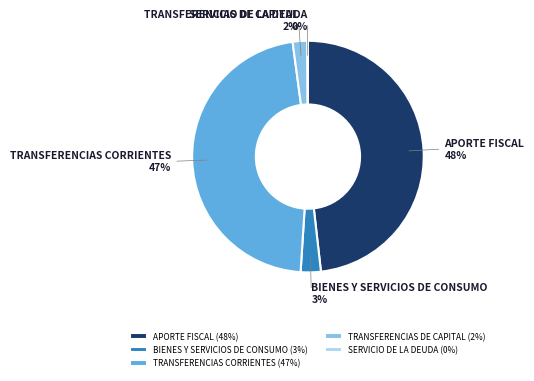

Which has a higher value, APORTE FISCAL or TRANSFERENCIAS DE CAPITAL?

APORTE FISCAL